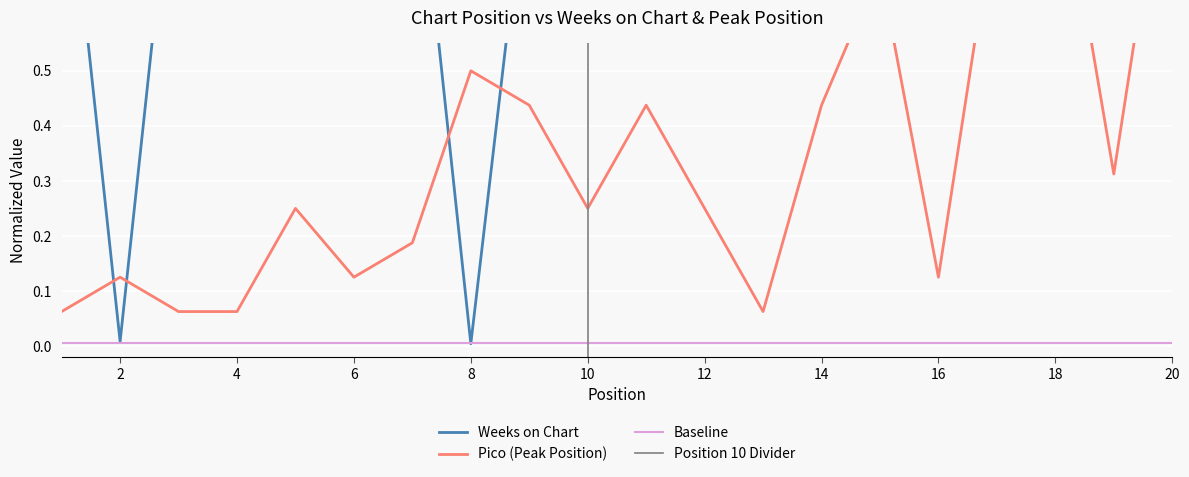

How many series are shown in this chart?

2